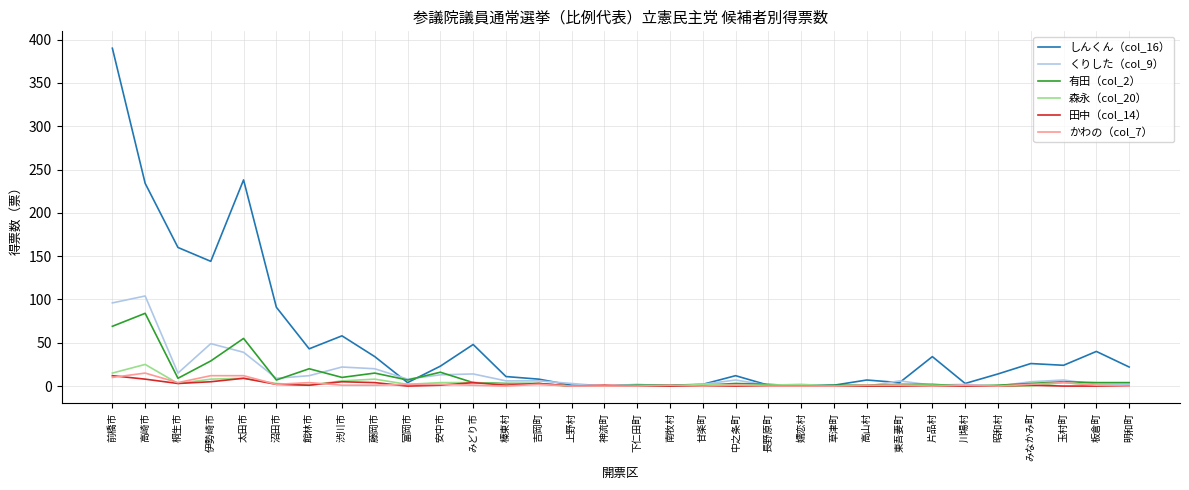

What is the maximum value for かわの（col_7）?

15